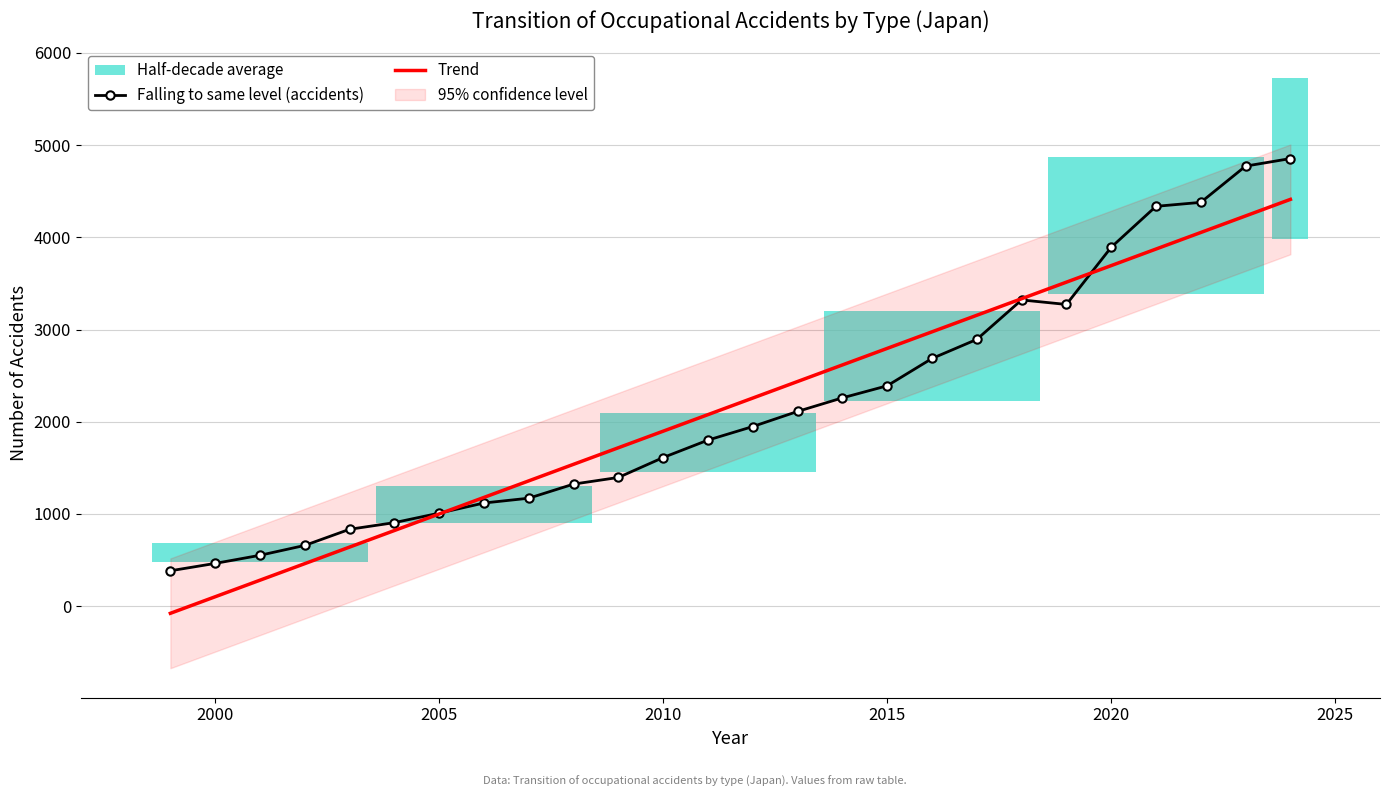

Is it true that Trend equals 5735.4 at 2020?

False